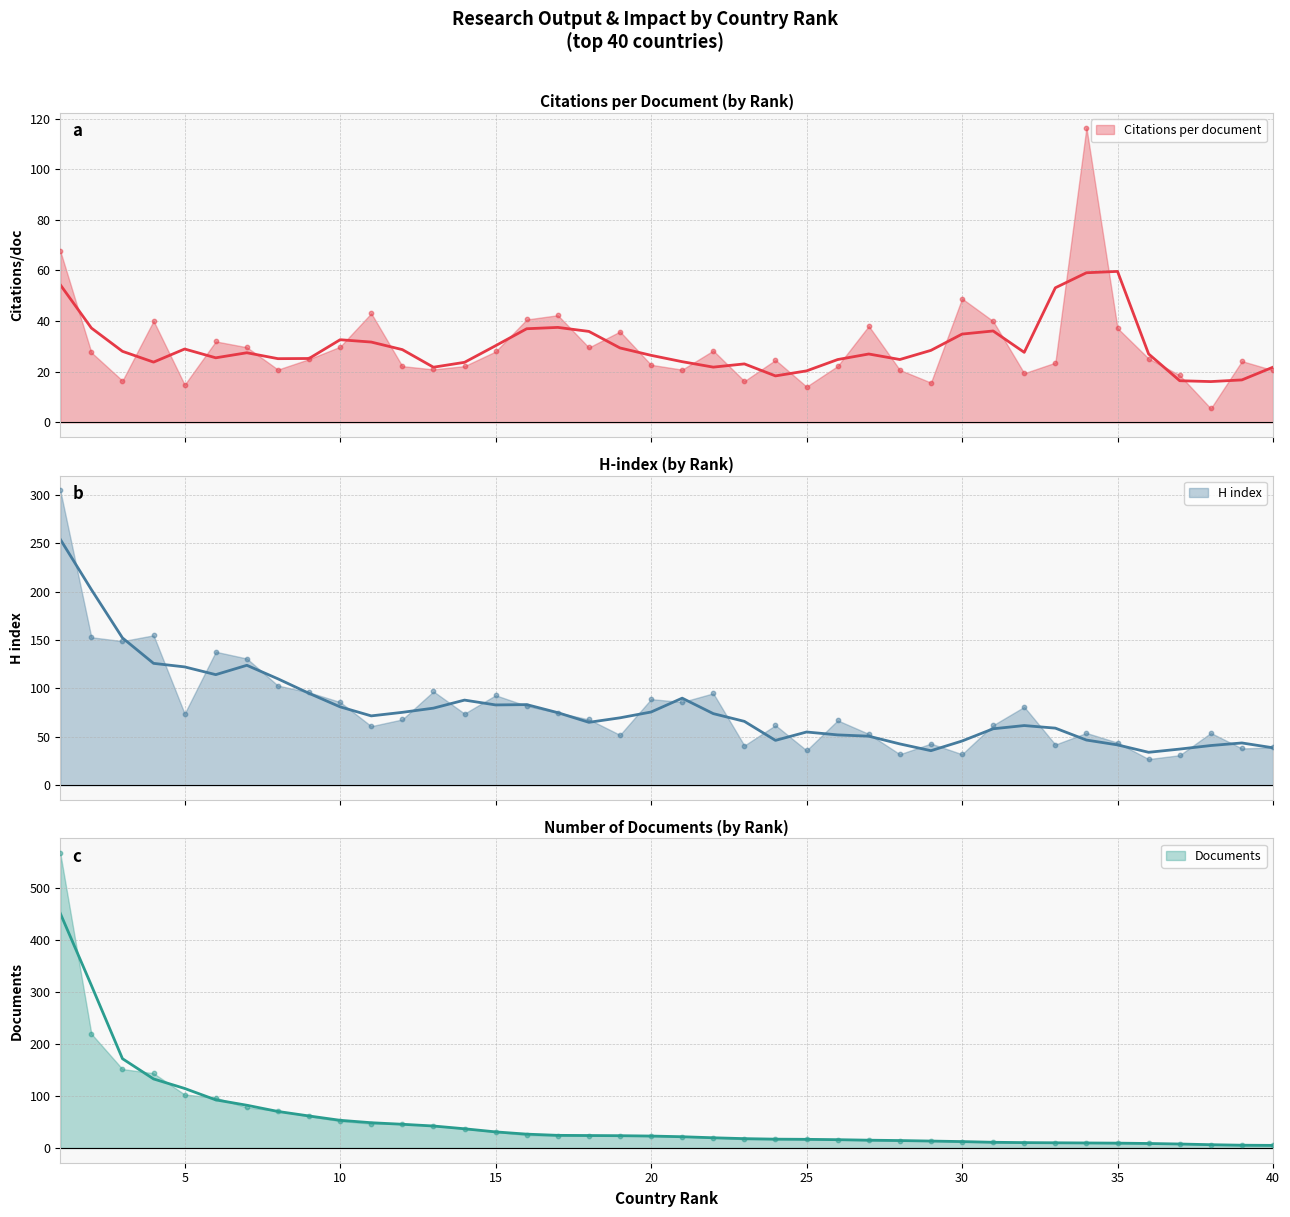

At how many categories does at least one series exceed 279?

2